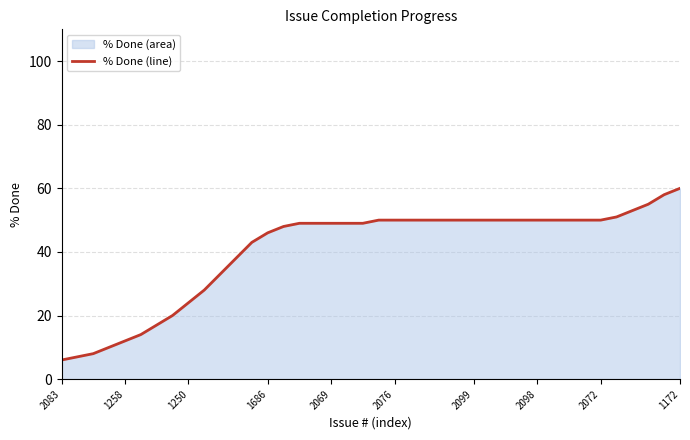

What is the smallest value displayed?

6